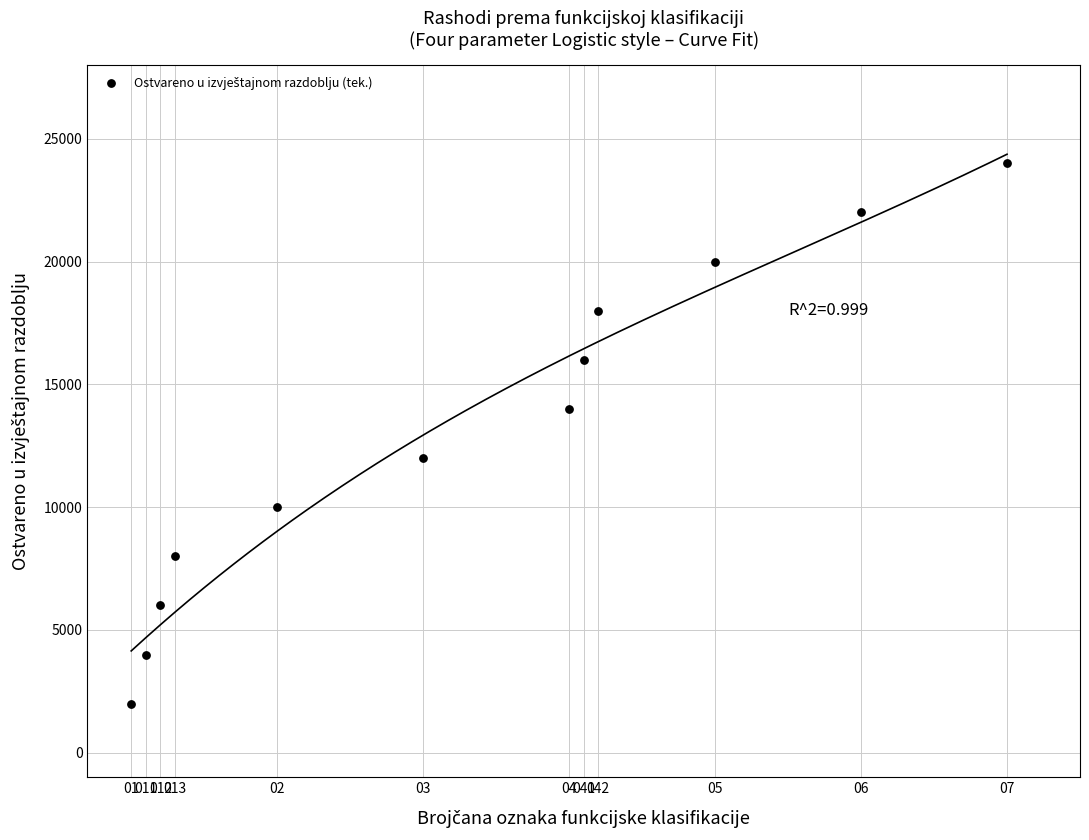

What is the range of Y values (max minus min)?

22000